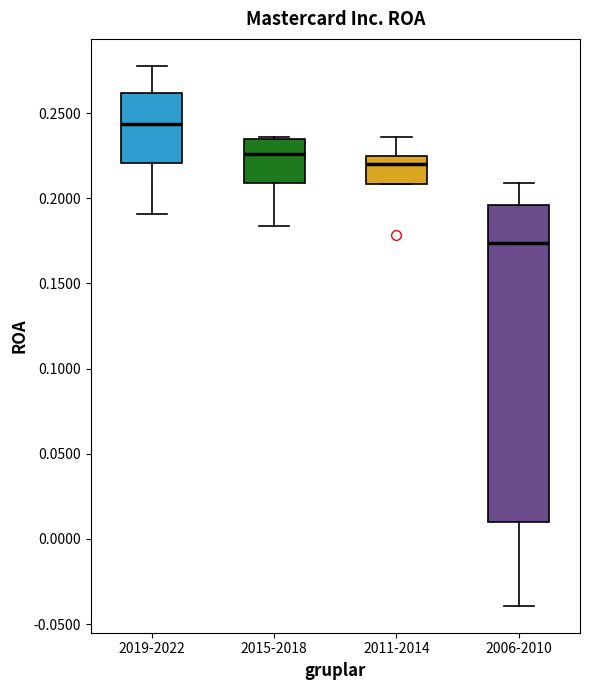

Comparing the boxes themselves (not the whiskers), which one is the tallest?

2006-2010